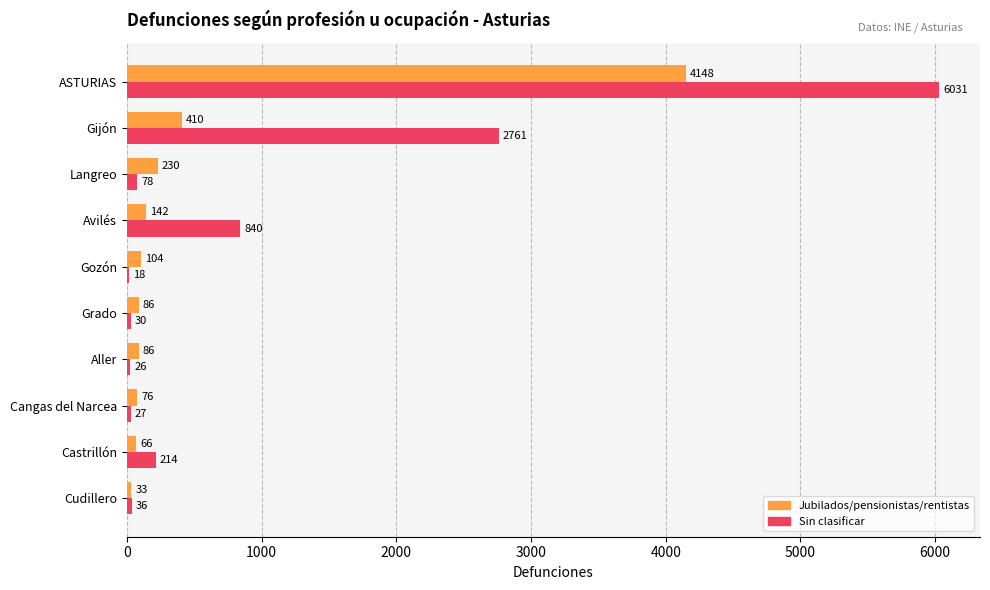

What is the sum of the Jubilados/pensionistas/rentistas values at Castrillón and Cangas del Narcea?

142